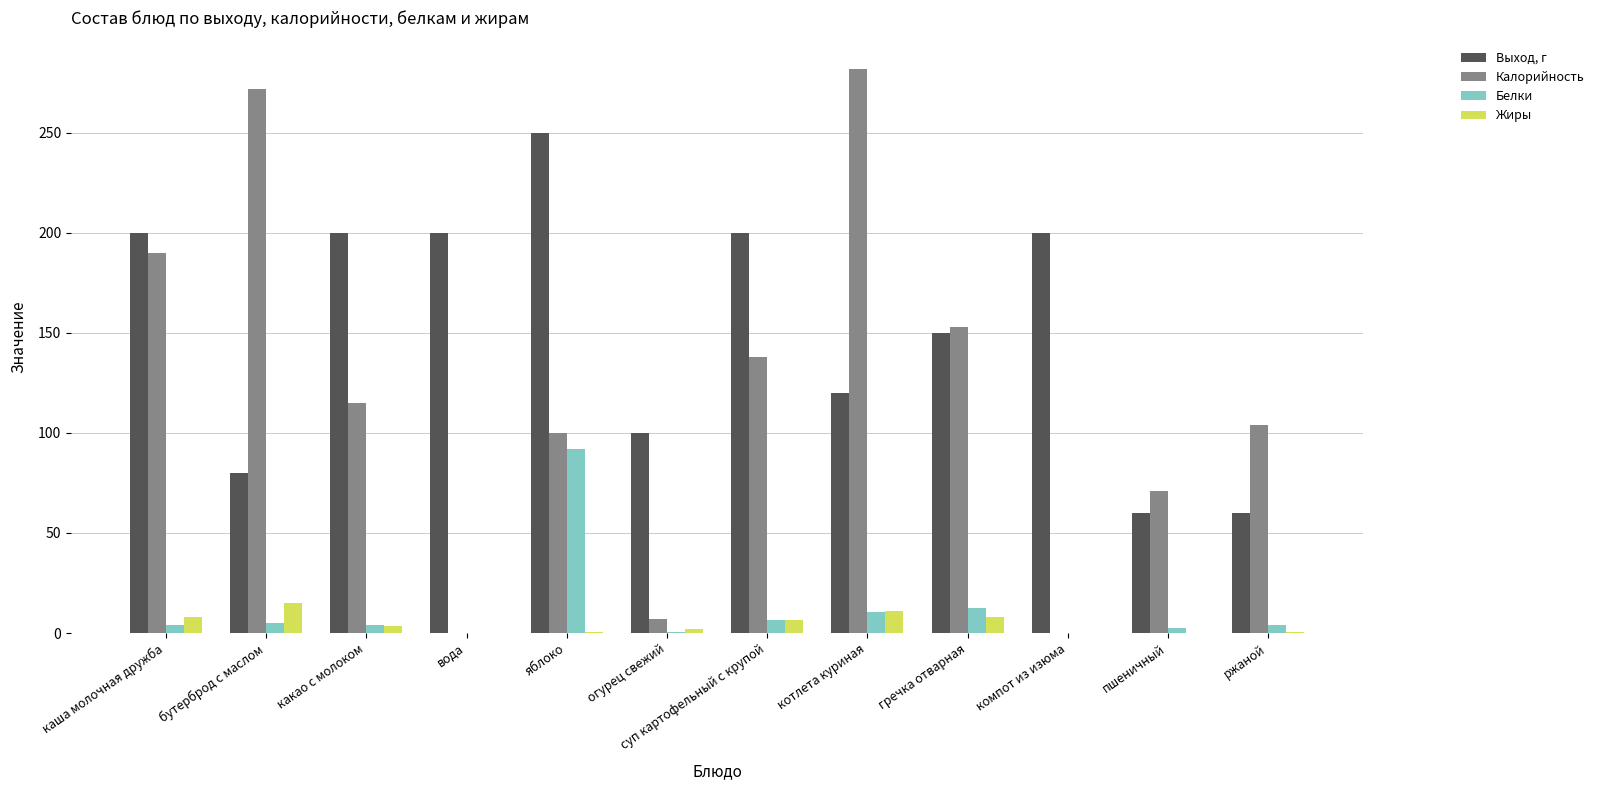

Where is Калорийность nearest to the value 141?

суп картофельный с крупой